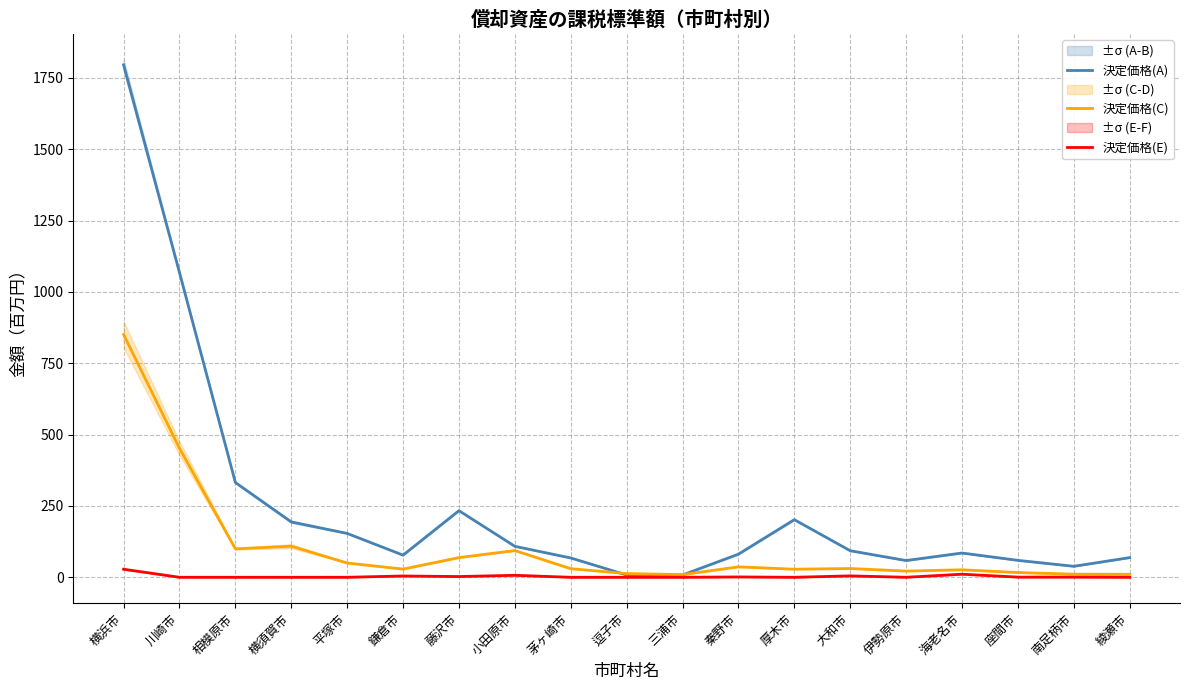

What is the label of the 7th point from the right?

厚木市